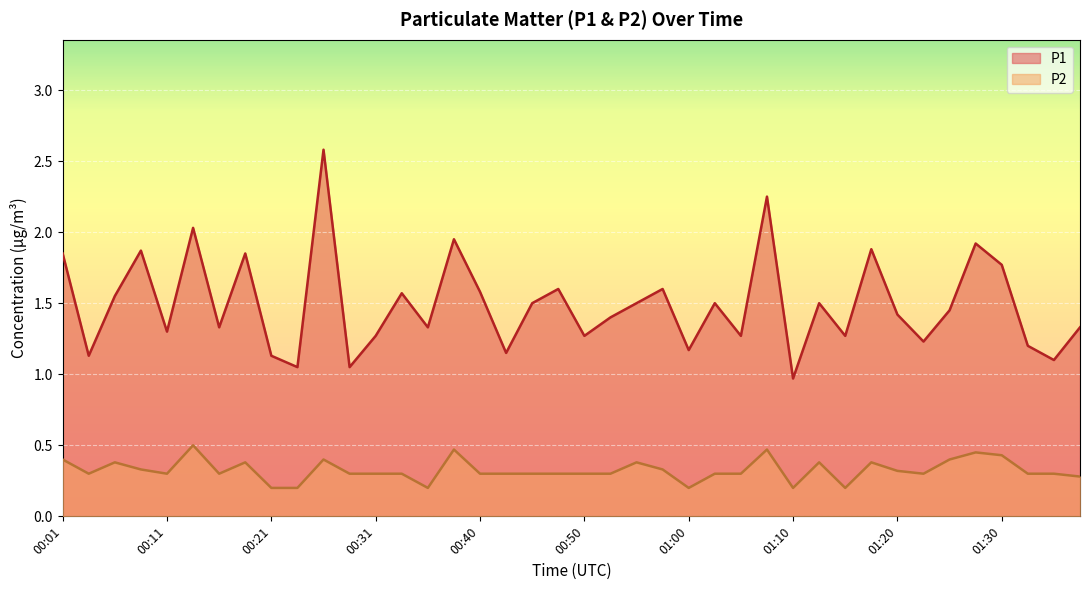

How many categories are shown in the chart?

40